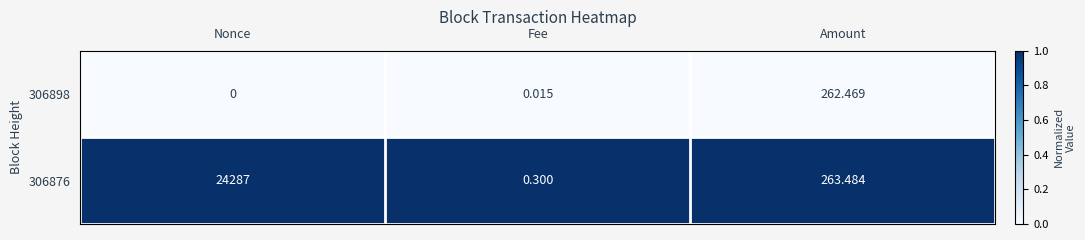

Rank the series at Fee from lowest to highest value.

306898, 306876